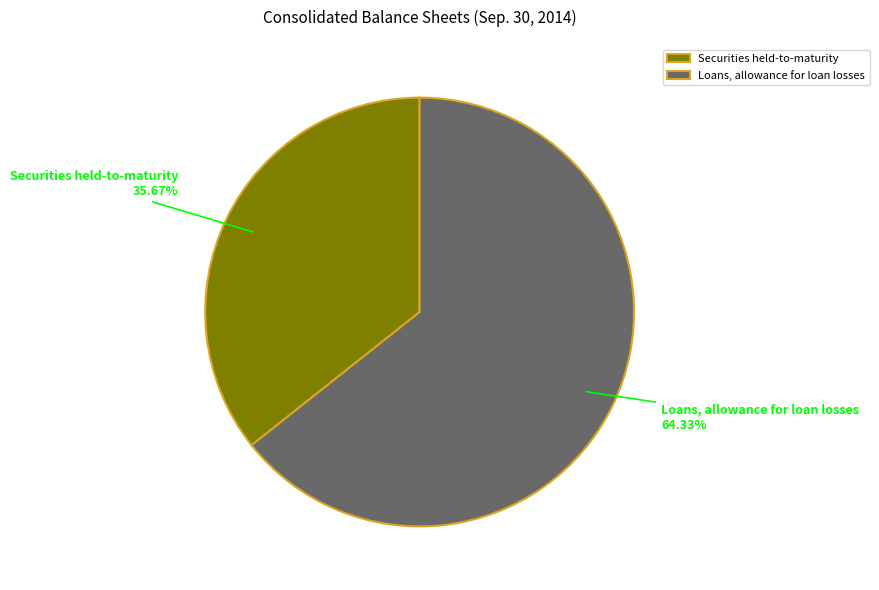

Between Securities held-to-maturity and Loans, allowance for loan losses, which is larger?

Loans, allowance for loan losses